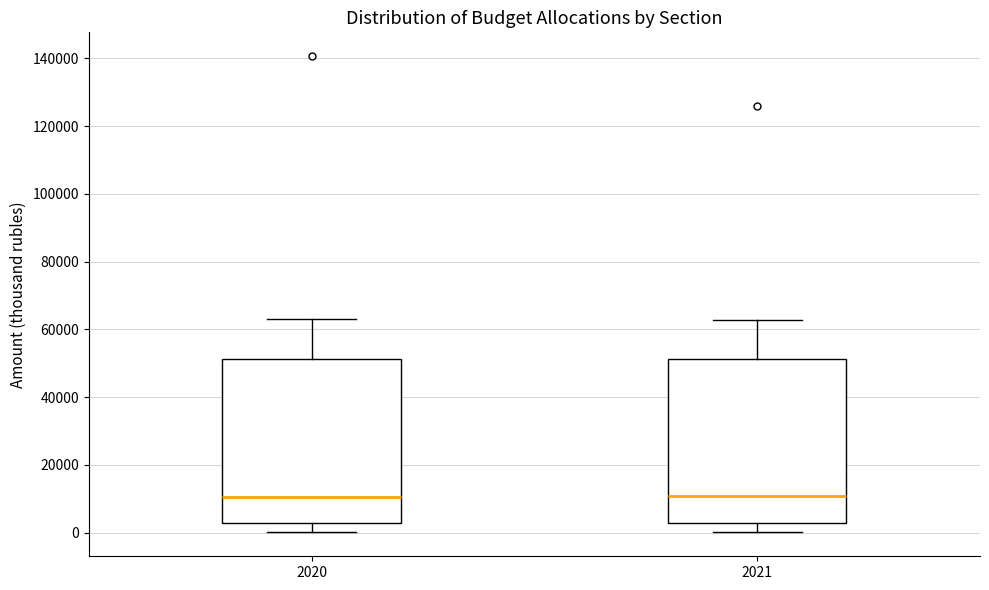

Reading left to right, read every box against the y-axis: the position of its median line, the range the box covers, and the ends of its whiskers. The values are not printed on the chart, so give them approximately, as read against the axis.

2020: median 10000, box 2000 to 52000, whiskers 0 to 64000
2021: median 10000, box 2000 to 52000, whiskers 0 to 62000